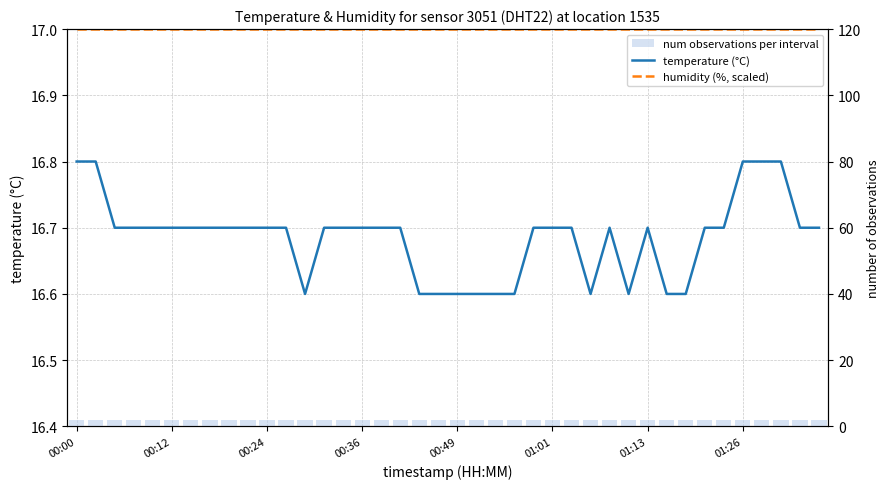

Which label corresponds to the largest value in the chart?

00:00